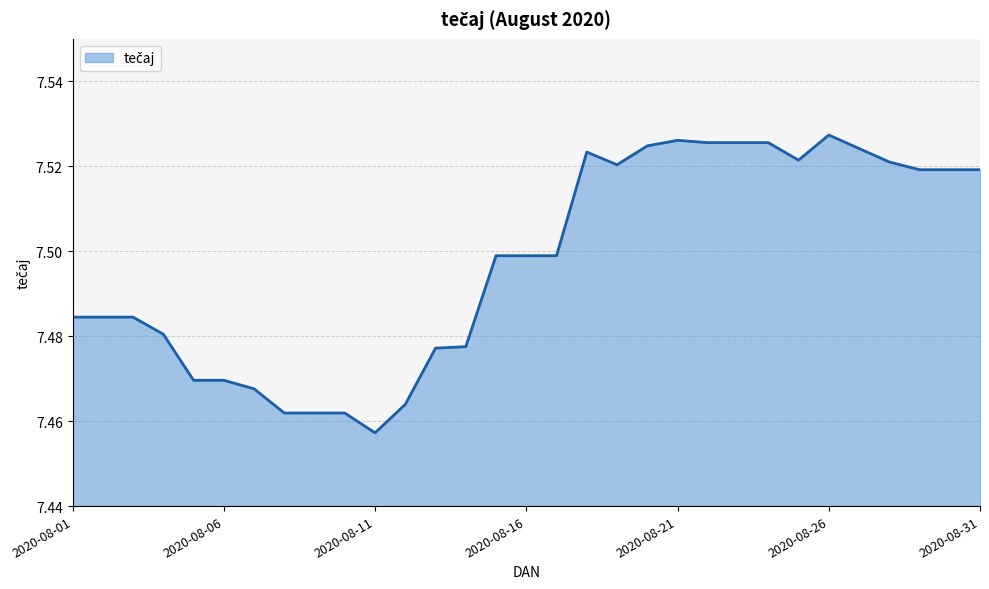

Does the chart display data point markers on the line(s)?

No